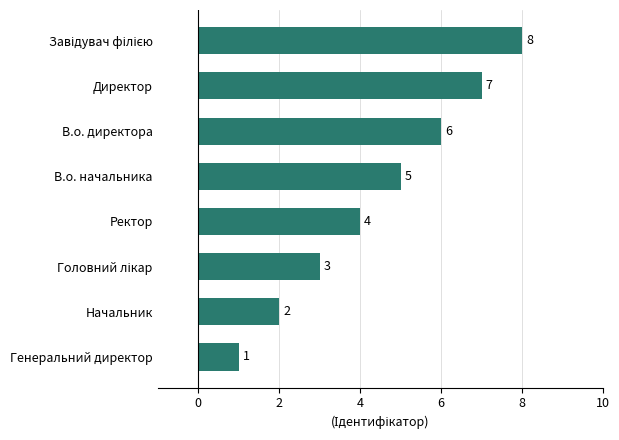

How many bars are there in total?

8